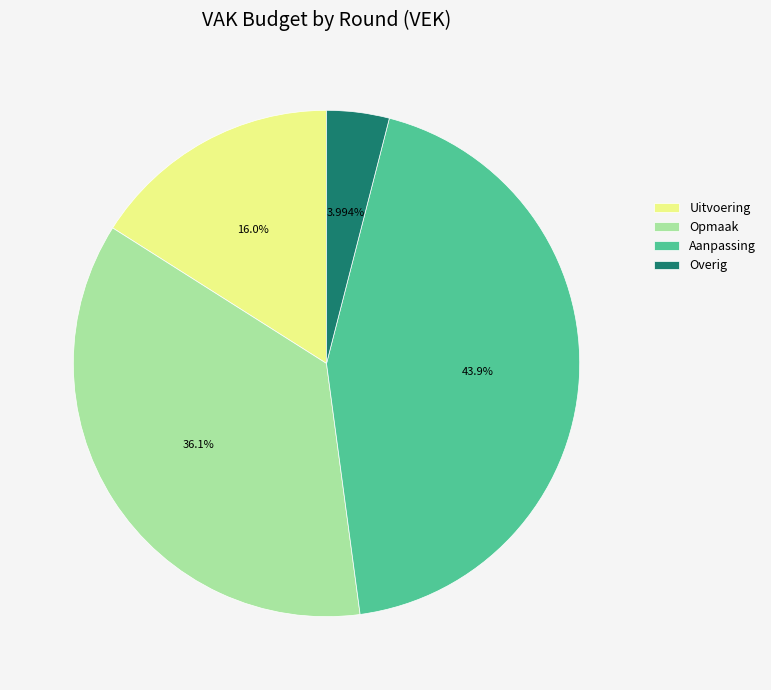

Do Aanpassing and Opmaak together represent more than half of the pie?

Yes